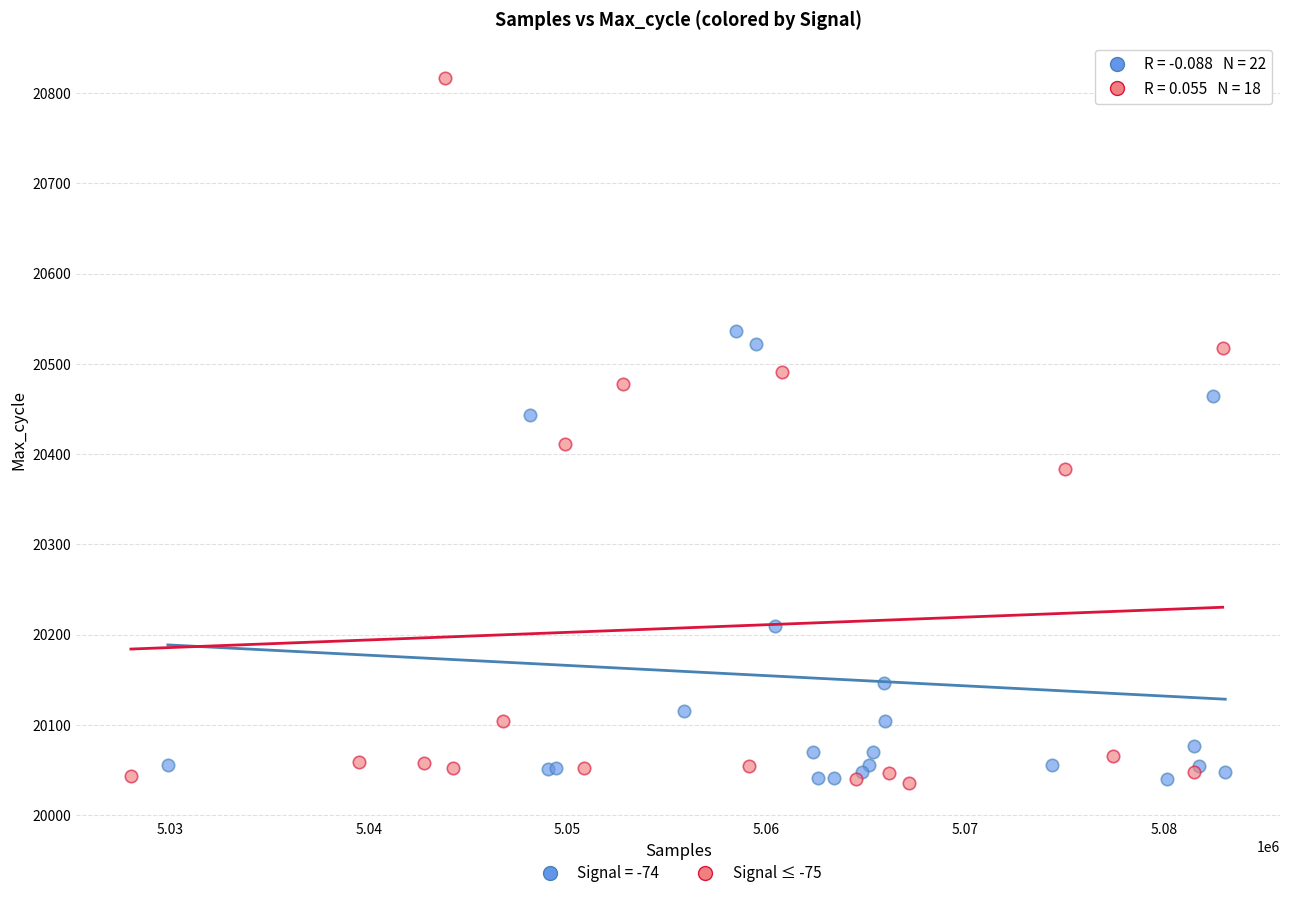

Which series has the widest spread of Y values?

Signal ≤ -75